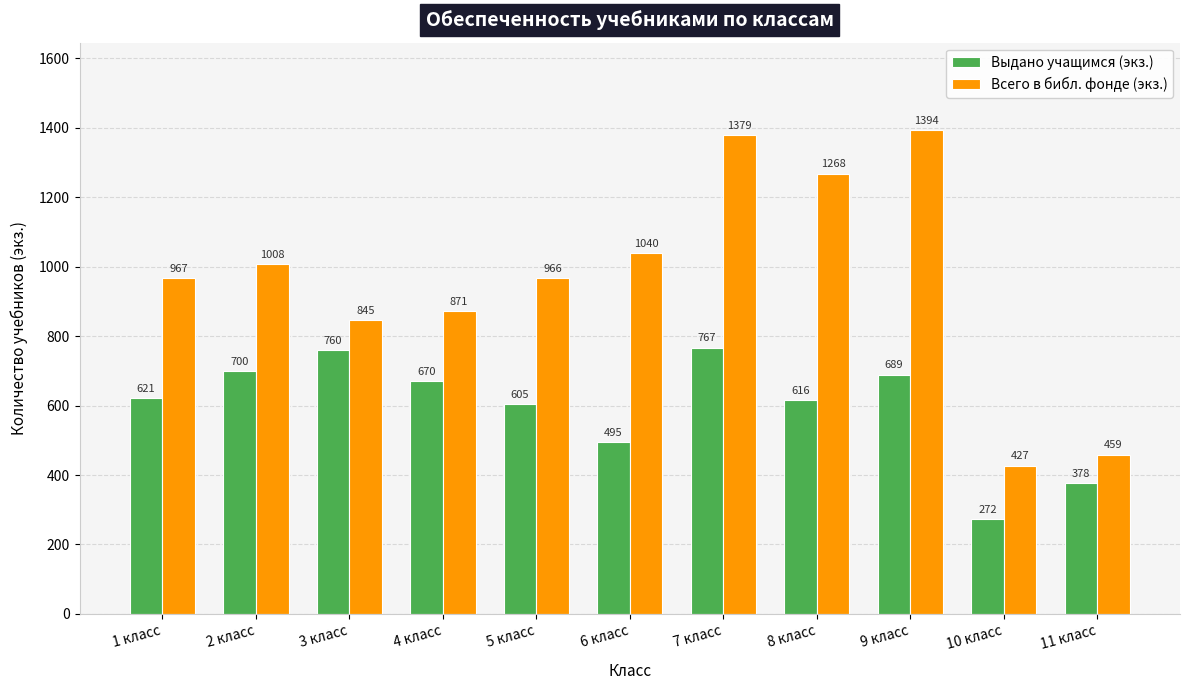

At which category does the chart reach its minimum across all series?

10 класс